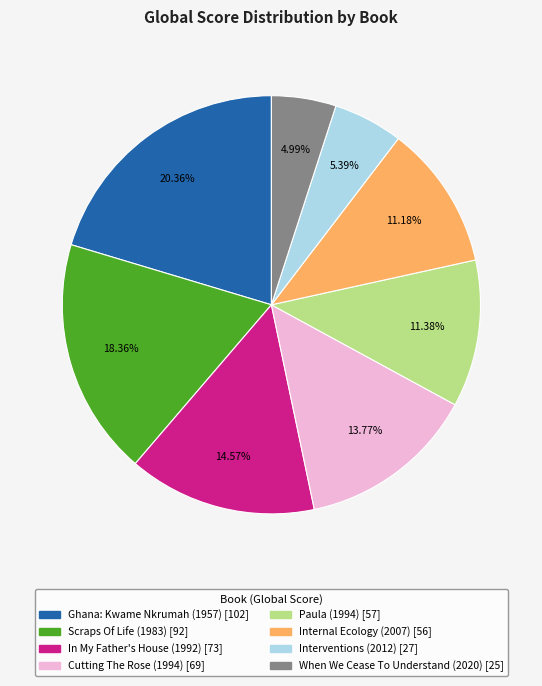

Which category has the biggest portion of the pie?

Ghana: Kwame Nkrumah (1957)